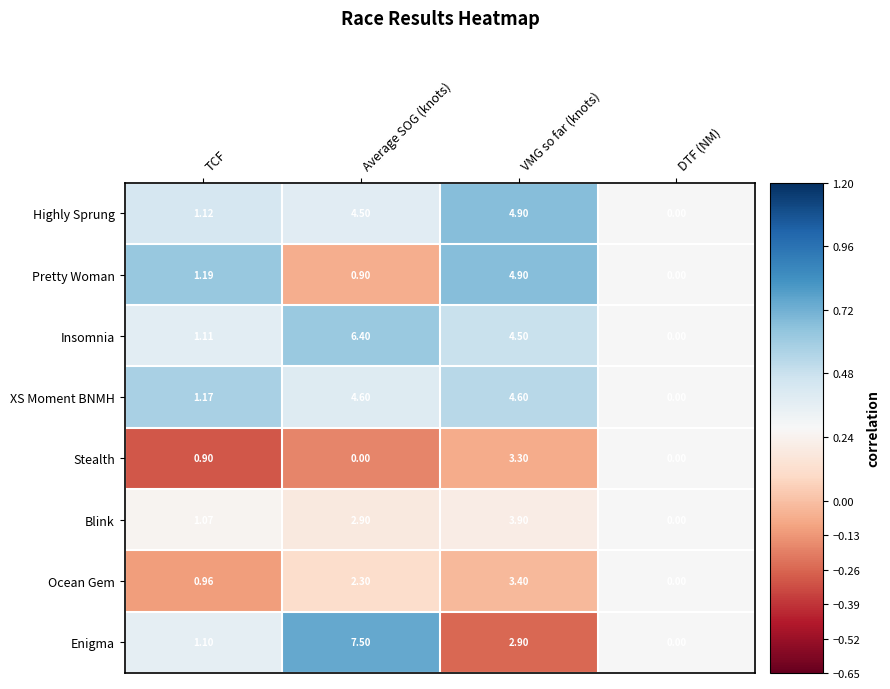

How many values in the Insomnia series are below 4?

2